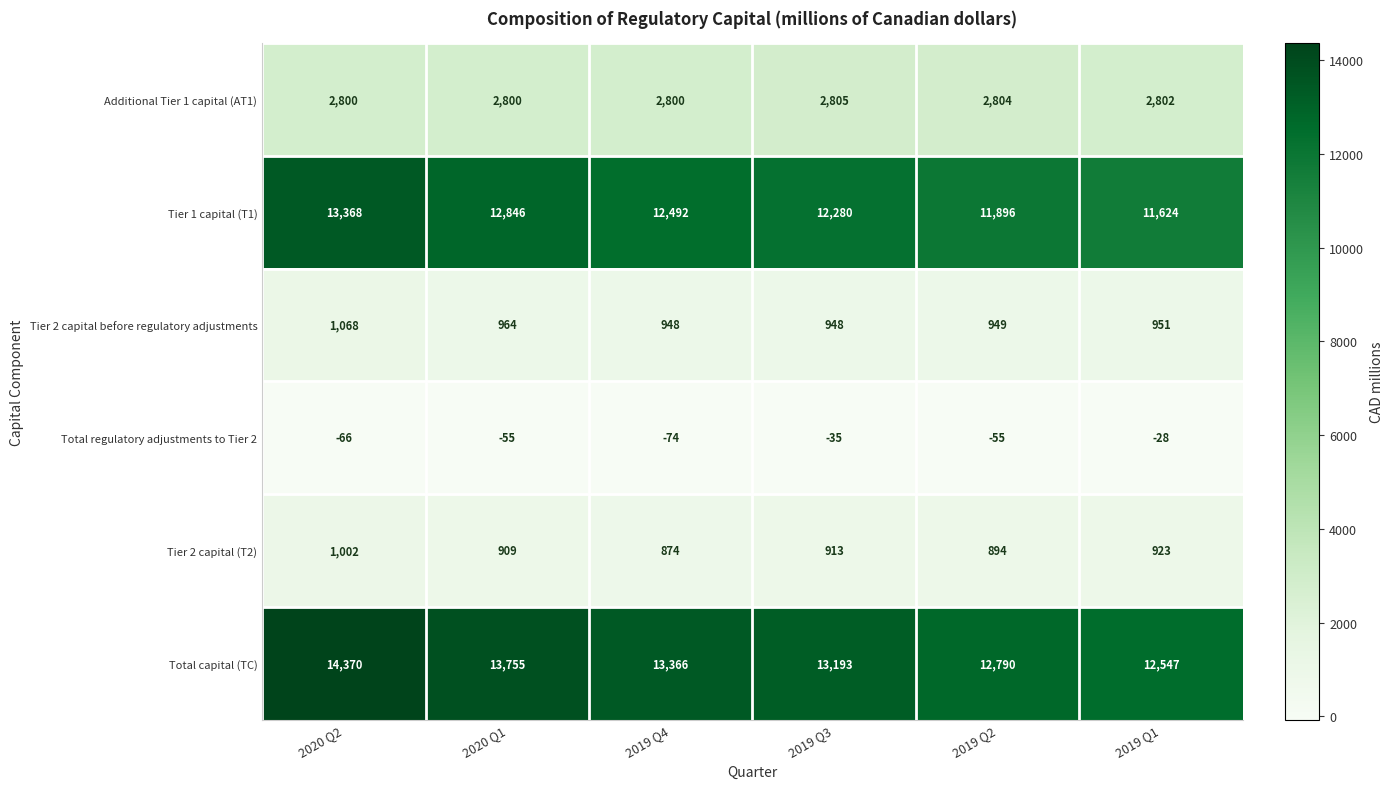

What is the difference between the highest and lowest values at 2020 Q1?

13810